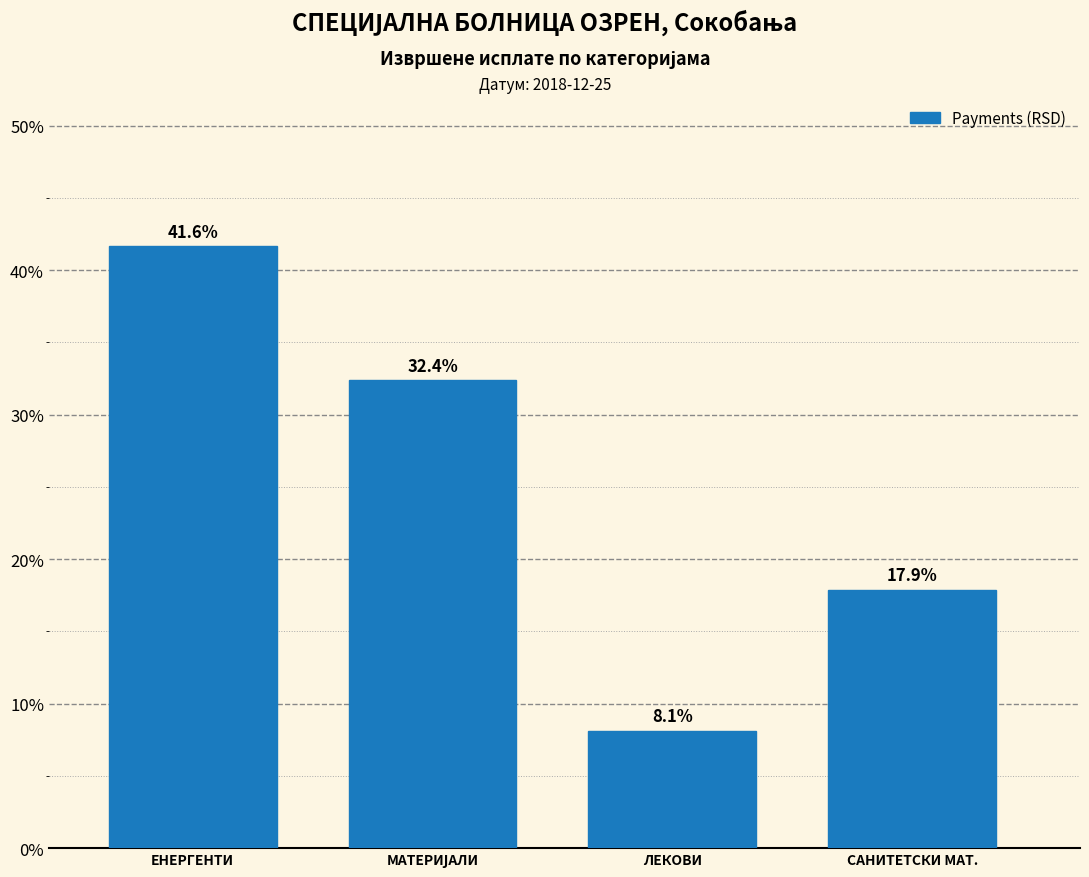

Reading right to left, transcribe all the data shown in this chart.

17.9	8.1	32.4	41.6